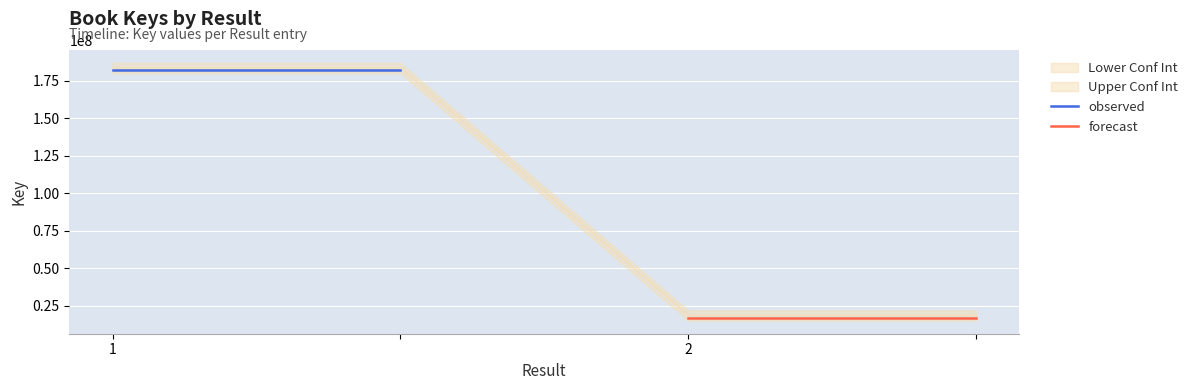

At 1, list the series in order from smallest to largest.

forecast, observed